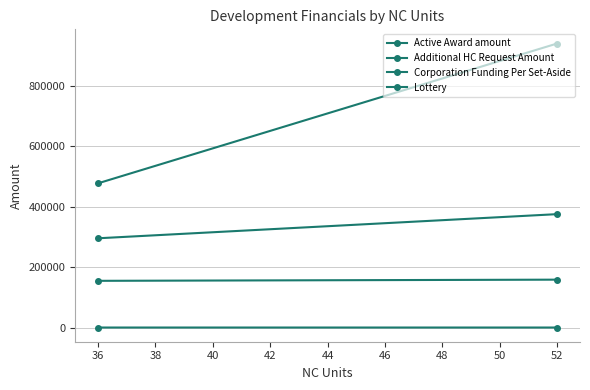

How many lines are shown in the chart?

4